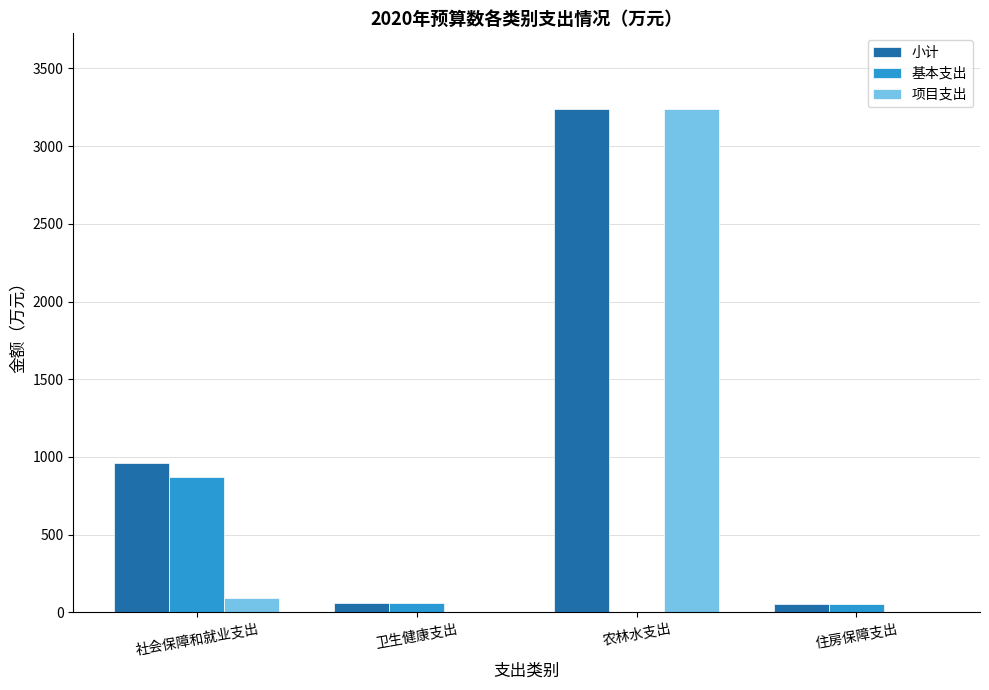

Which series changed the most between 社会保障和就业支出 and 住房保障支出?

小计